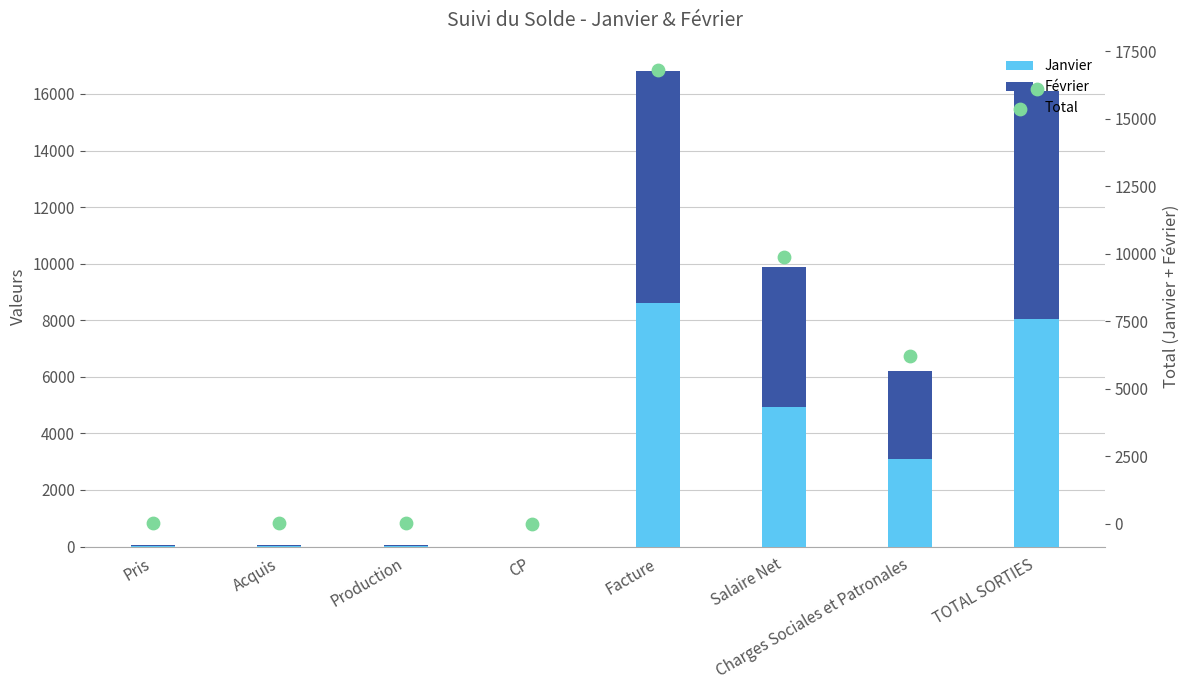

Which series has the largest total across all categories?

Total